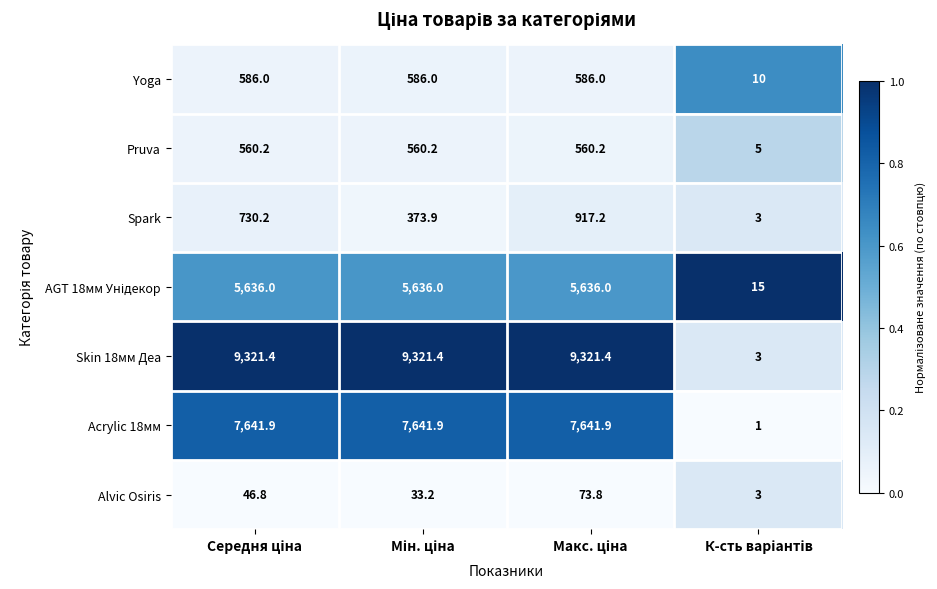

How many categories are shown in the chart?

4